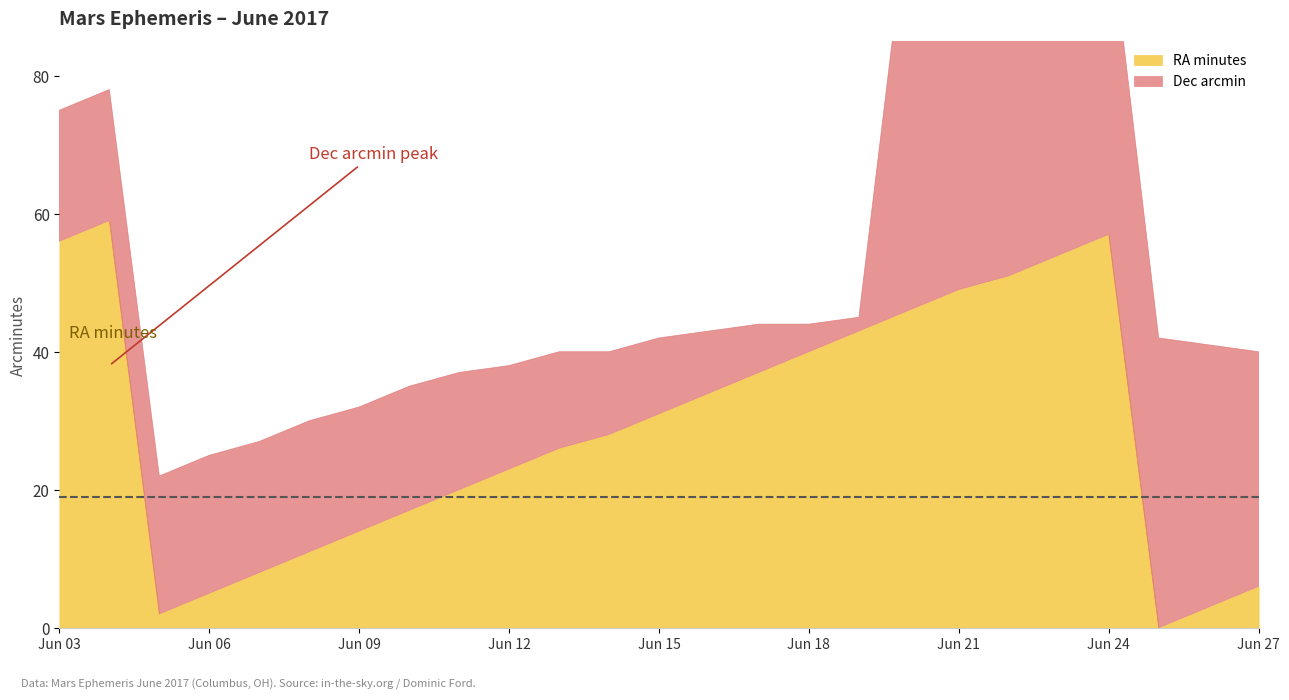

In Dec arcmin, how many points are lower than both neighbors (excluding endpoints)?

1